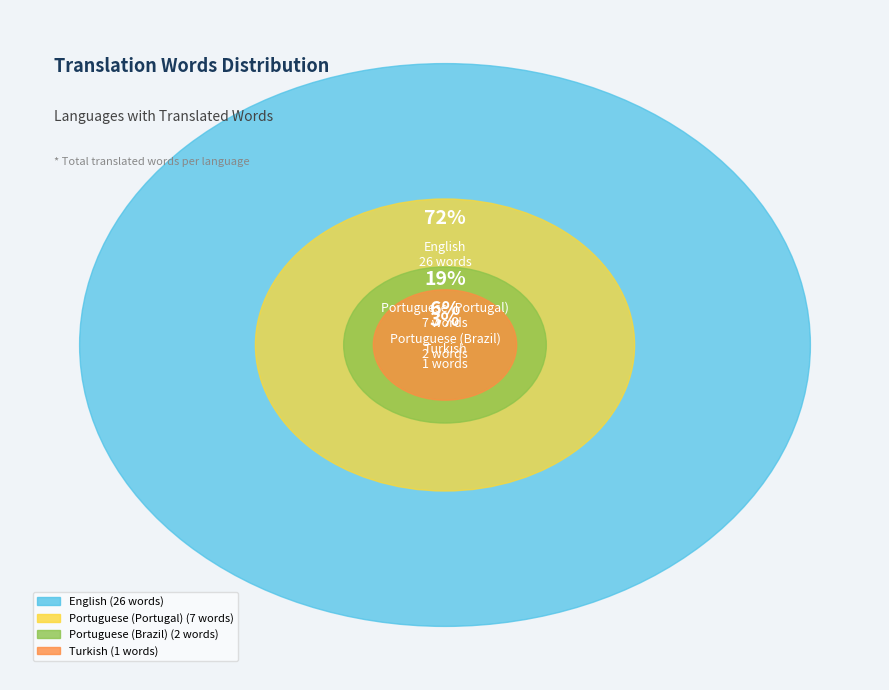

What is the largest slice in the pie chart?

English